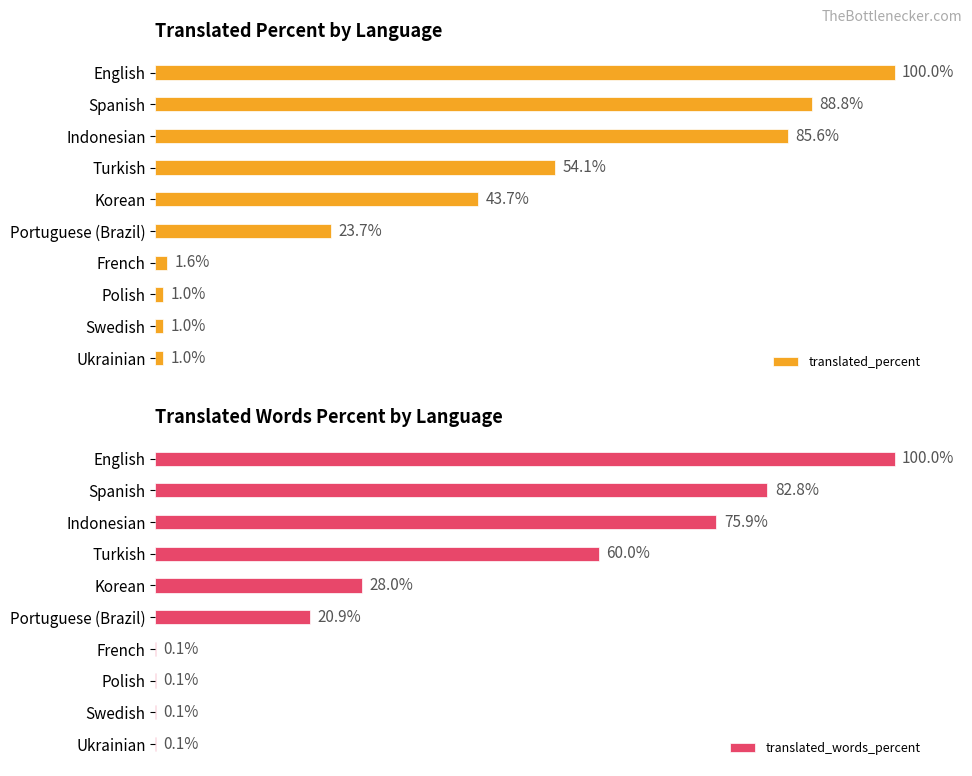

How many data points in translated_words_percent are above 28?

4